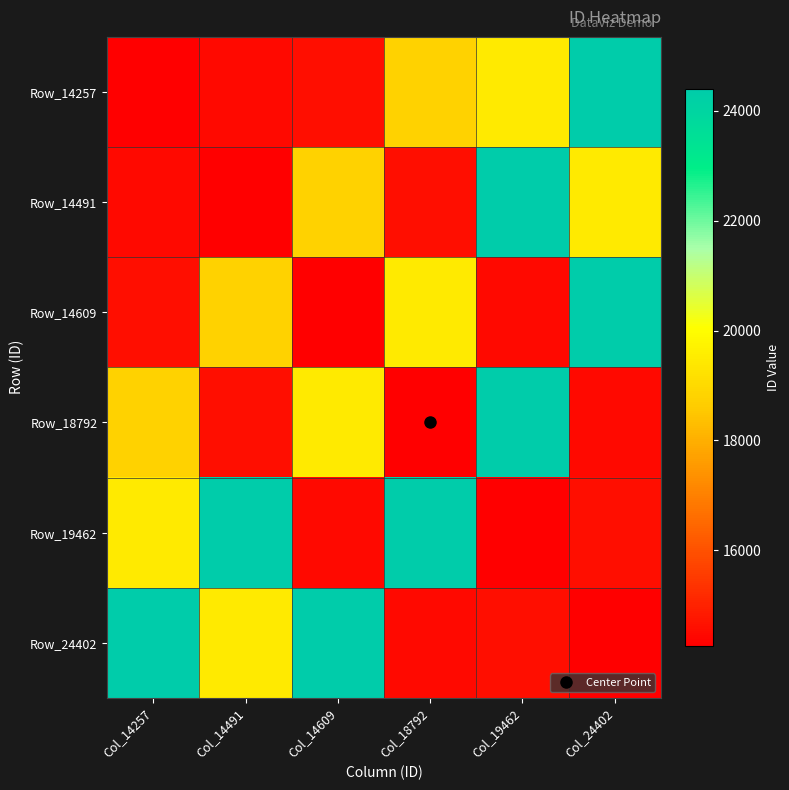

Which category has the lowest value across all series?

Col_14257